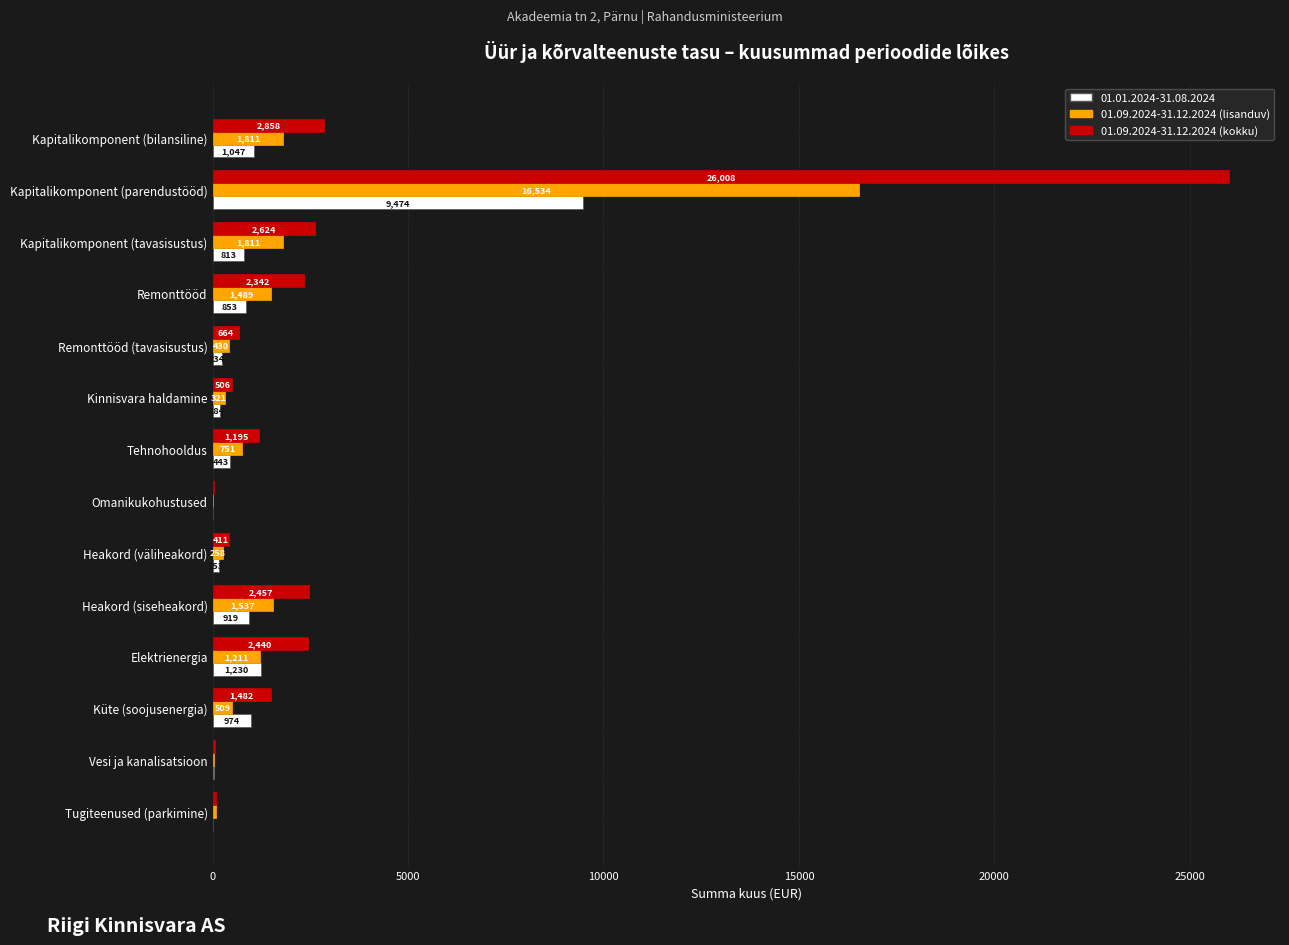

True or false: 01.09.2024-31.12.2024 (kokku) has a value of 2440.2 at Elektrienergia.

True